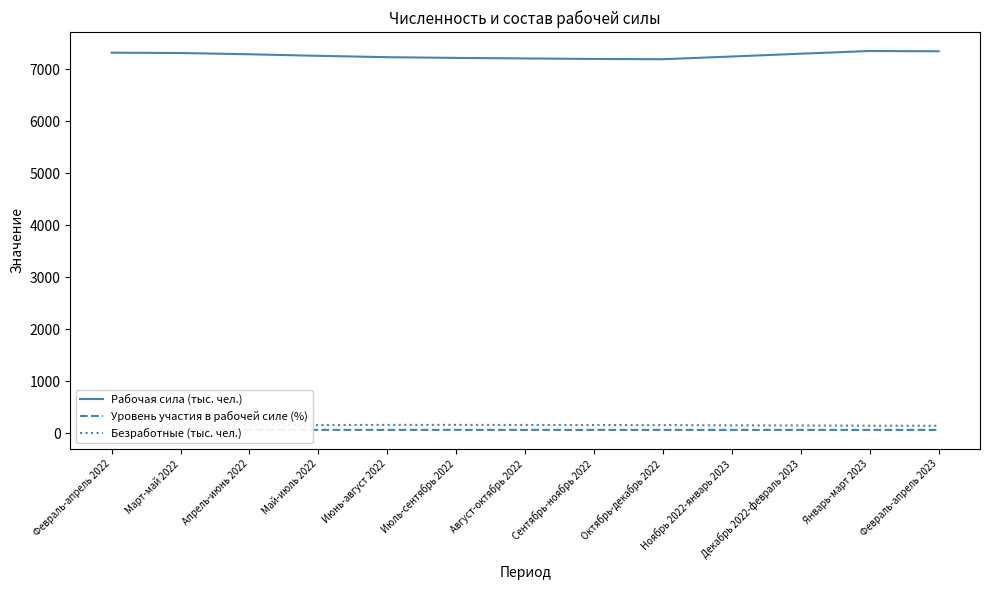

What is the difference between the maximum and second lowest values in the Рабочая сила (тыс. чел.) series?

153.0